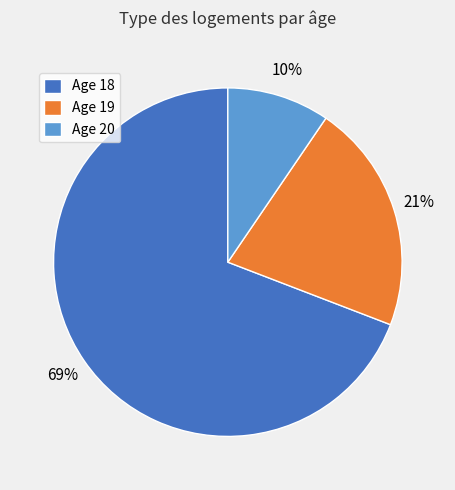

Is it true that Age 20 is 10% of the pie?

True